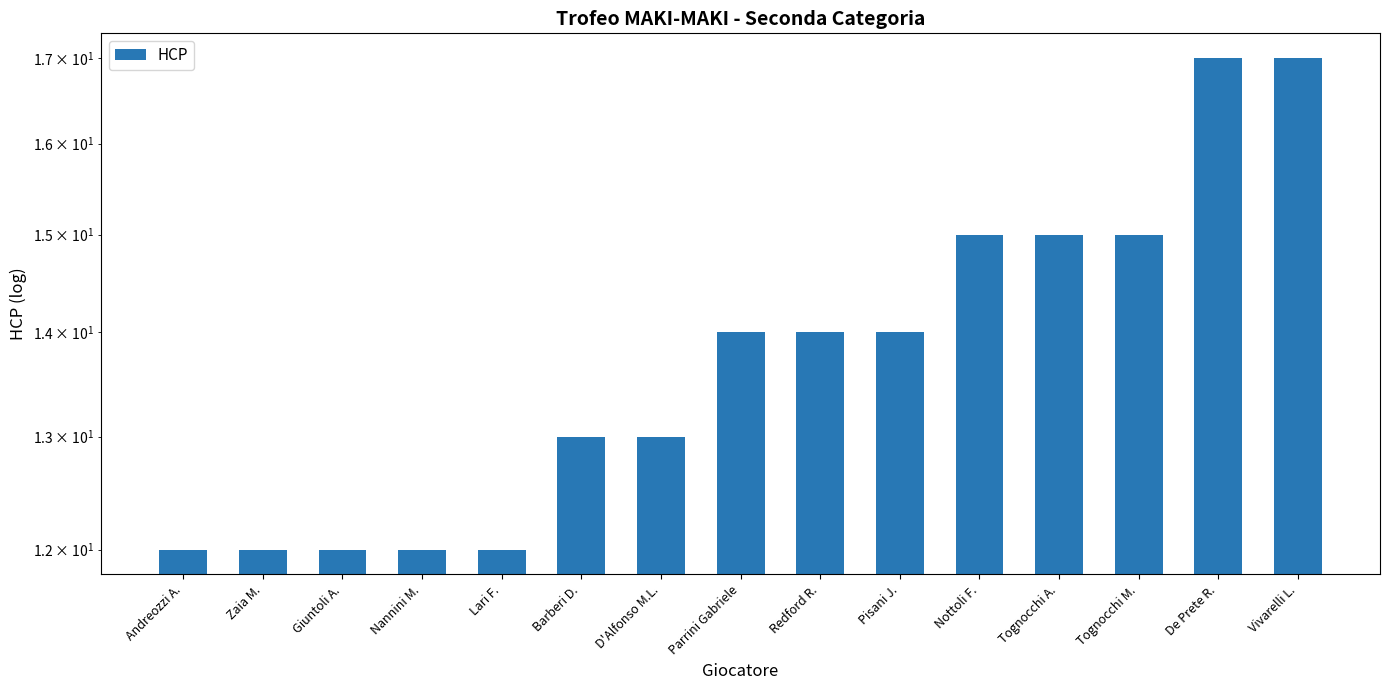

What is the value of the 14th bar from the left?

17